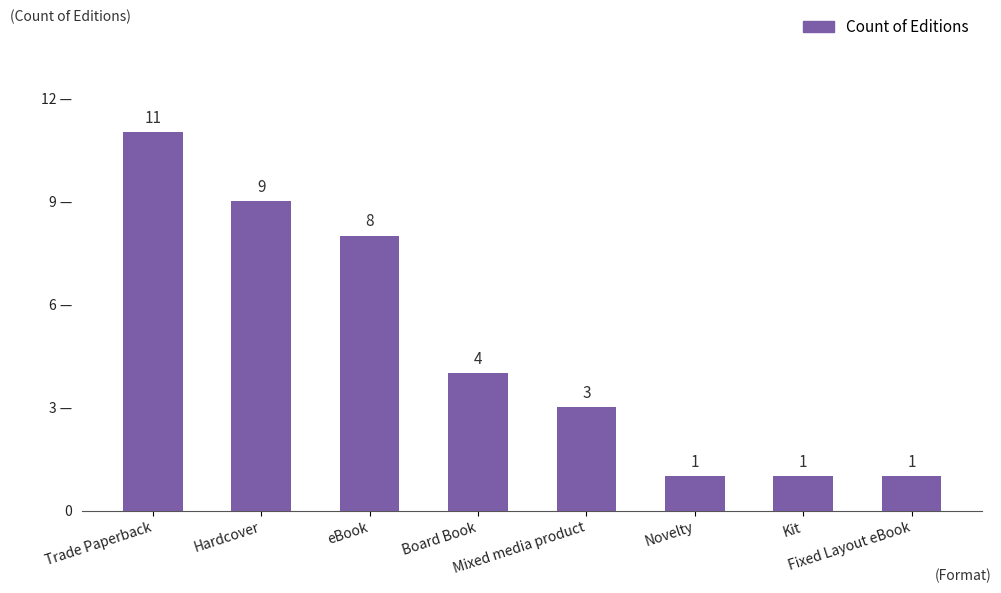

Are the bars horizontal?

No